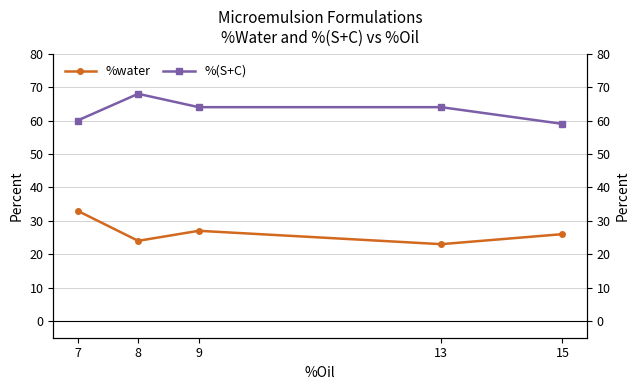

Which label corresponds to the largest value in the chart?

8